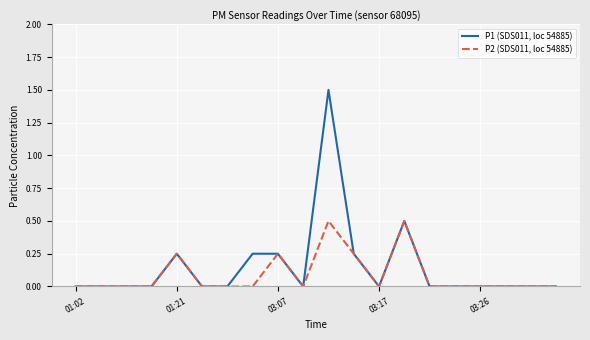

Which series has the widest spread of values?

P1 (SDS011, loc 54885)